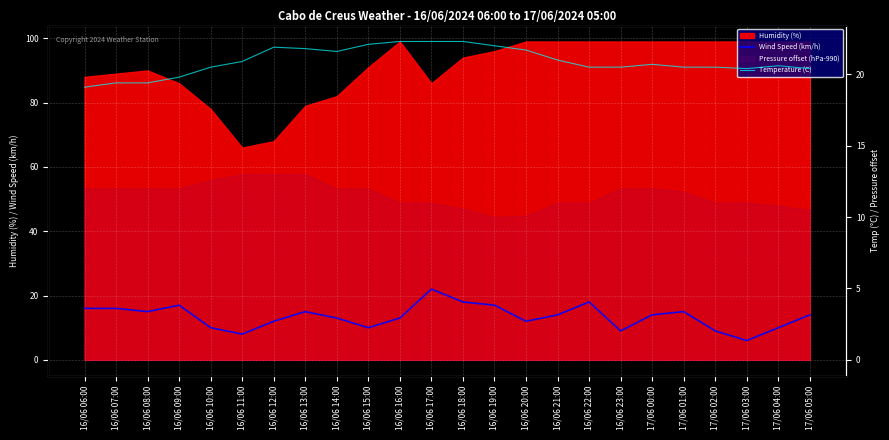

How many interior local peaks does the Temperature (C) series have?

3